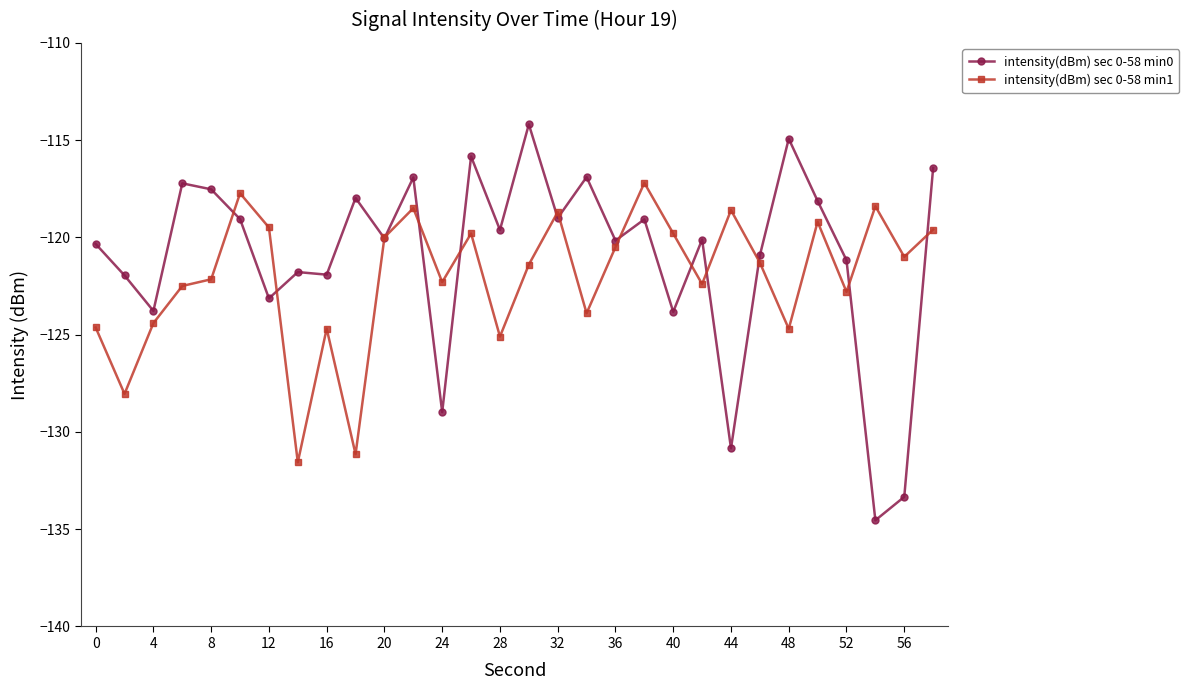

What is the greatest value displayed?

-114.2